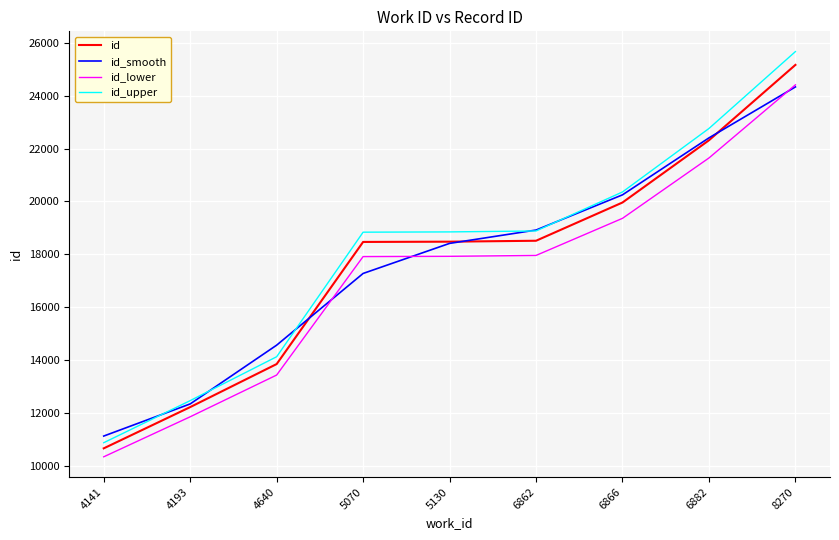

Which series has the largest range (max minus min)?

id_upper